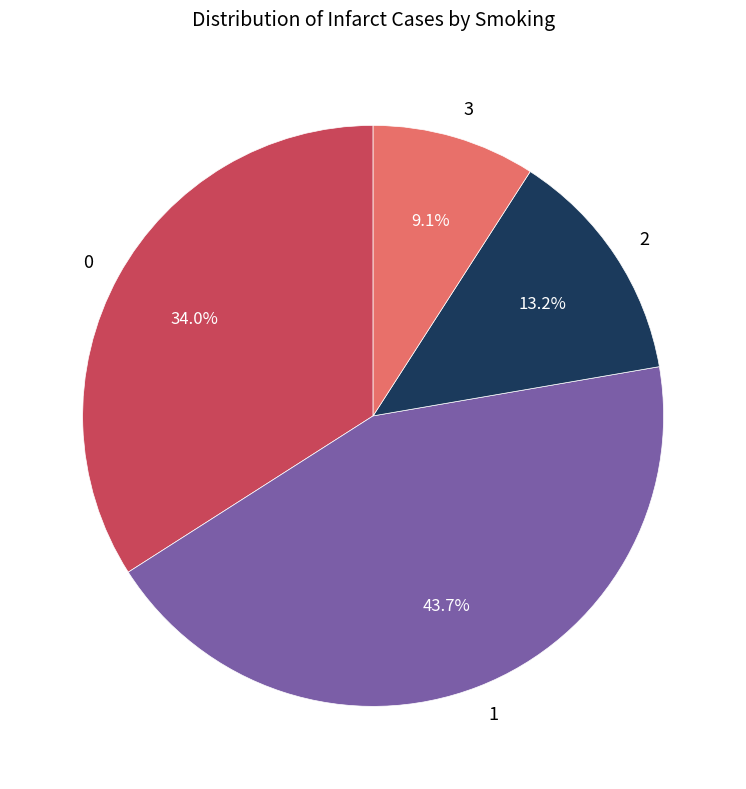

Count the number of slices in the pie.

4